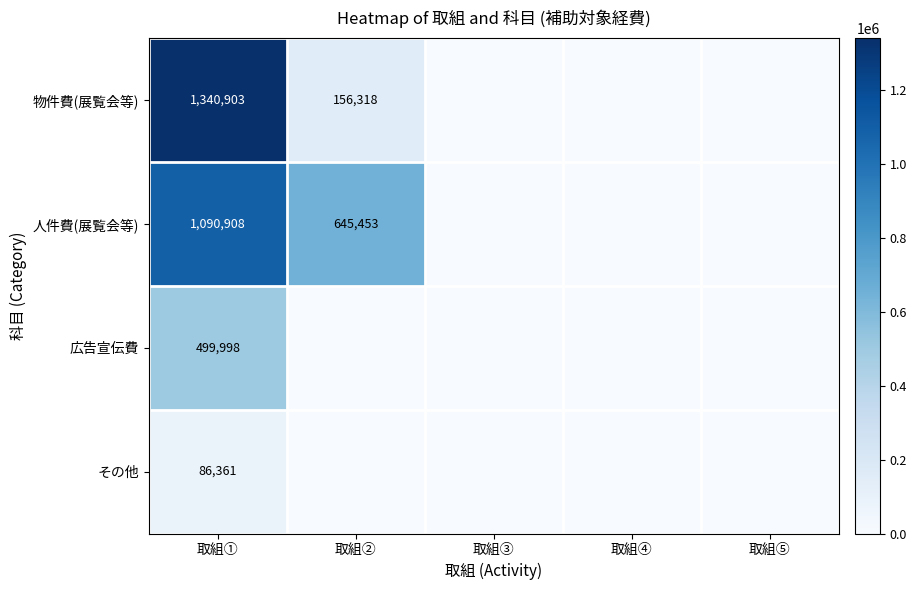

What is the total value across all series at 取組②?

801771